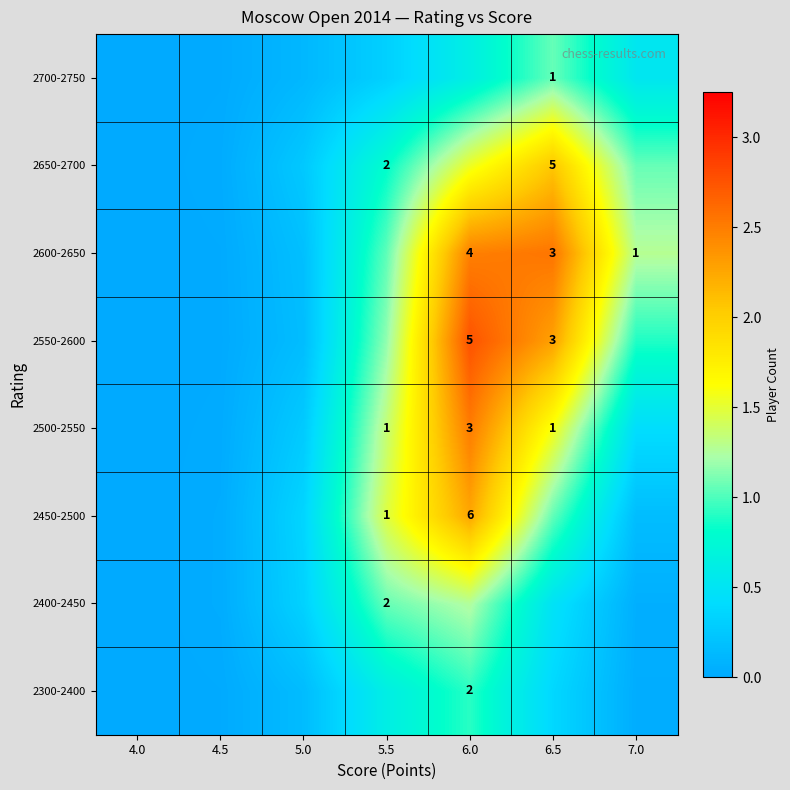

The 2600-2650 series shows 0.2 at 5.0. True or false?

True